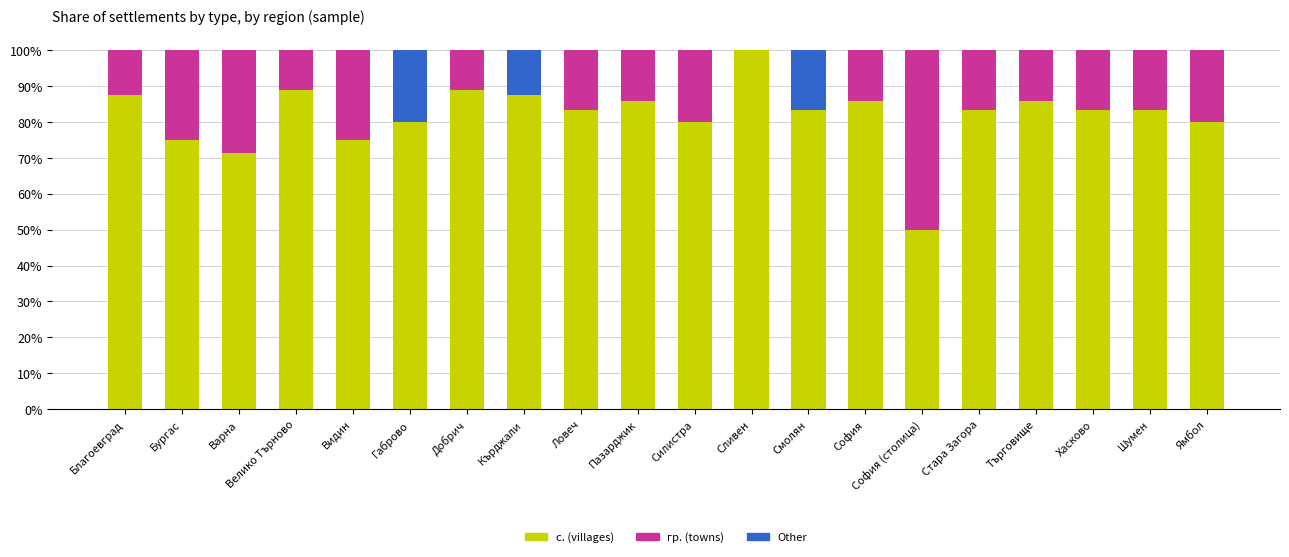

What is the total value across all series at Кърджали?

100.0